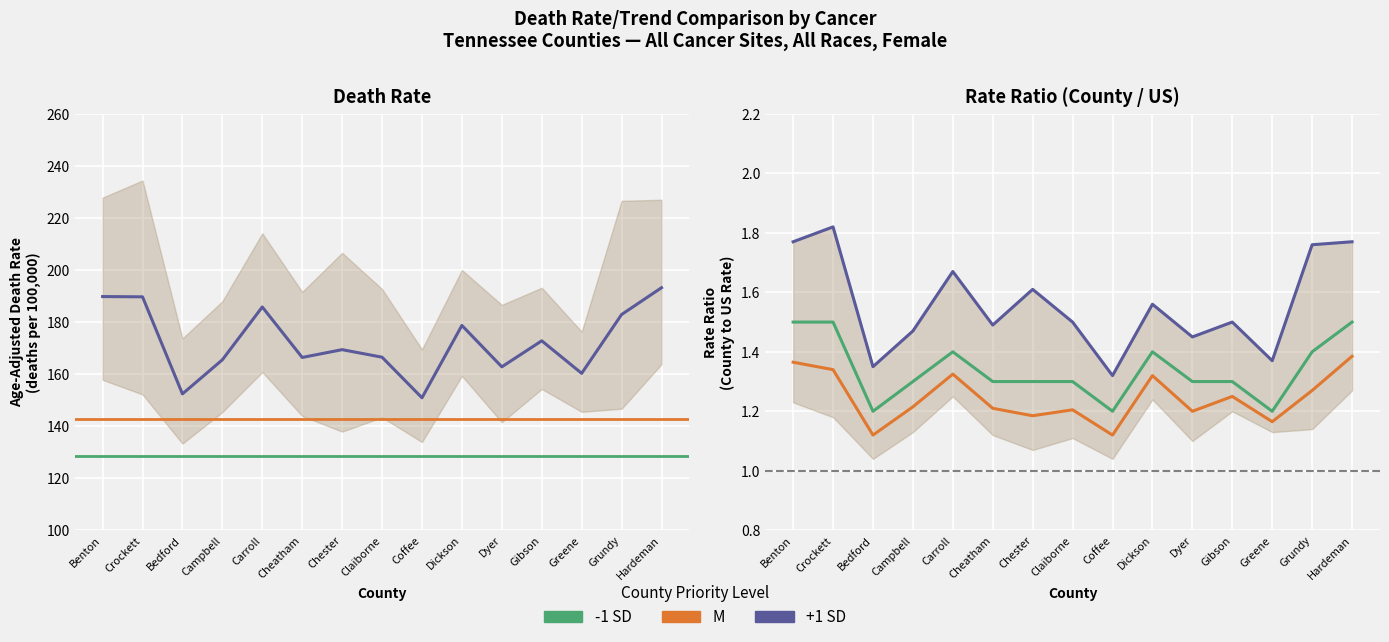

At how many categories does at least one series exceed 173?

6